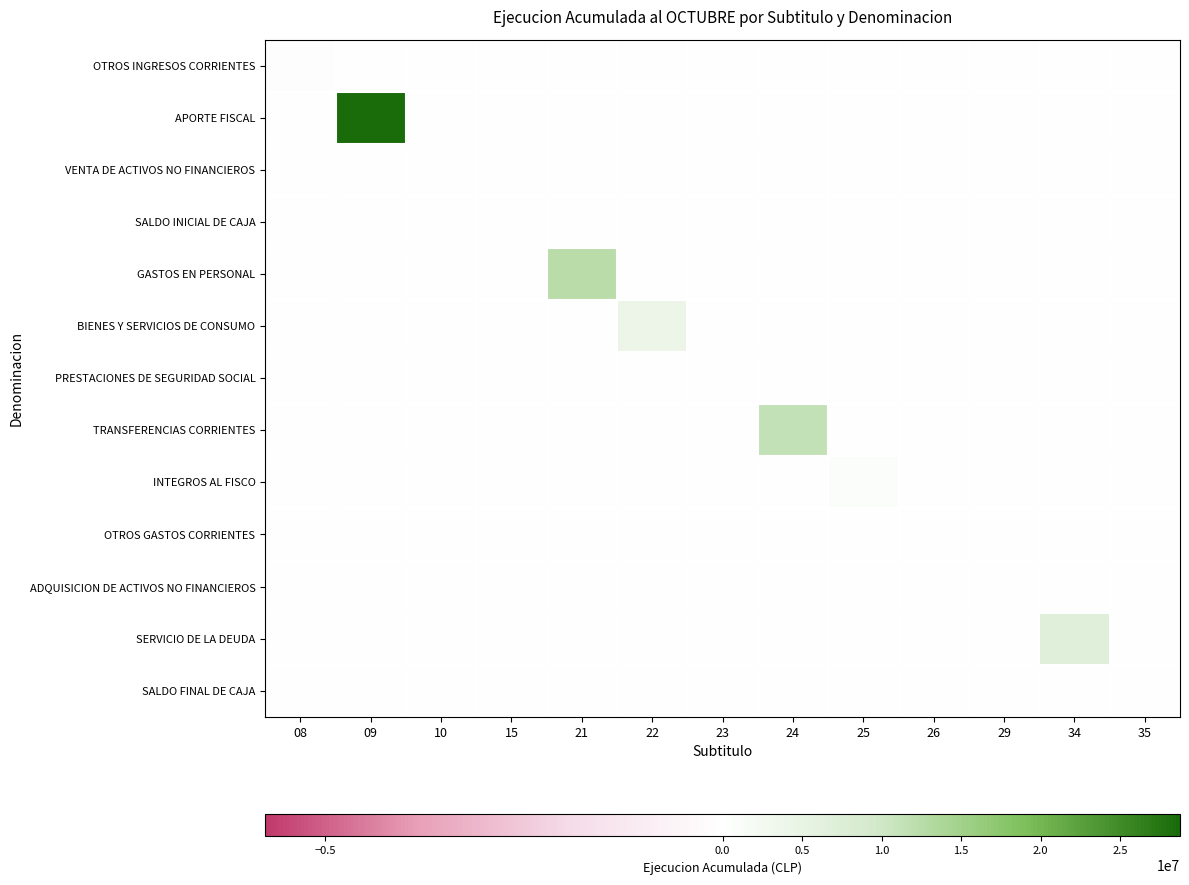

Reading left to right, list all the values displayed in this chart.

OTROS INGRESOS CORRIENTES: 08=547936	09=0	10=0	15=0	21=0	22=0	23=0	24=0	25=0	26=0	29=0	34=0	35=0
APORTE FISCAL: 08=0	09=28763711	10=0	15=0	21=0	22=0	23=0	24=0	25=0	26=0	29=0	34=0	35=0
VENTA DE ACTIVOS NO FINANCIEROS: 08=0	09=0	10=0	15=0	21=0	22=0	23=0	24=0	25=0	26=0	29=0	34=0	35=0
SALDO INICIAL DE CAJA: 08=0	09=0	10=0	15=0	21=0	22=0	23=0	24=0	25=0	26=0	29=0	34=0	35=0
GASTOS EN PERSONAL: 08=0	09=0	10=0	15=0	21=12435464	22=0	23=0	24=0	25=0	26=0	29=0	34=0	35=0
BIENES Y SERVICIOS DE CONSUMO: 08=0	09=0	10=0	15=0	21=0	22=4101537	23=0	24=0	25=0	26=0	29=0	34=0	35=0
PRESTACIONES DE SEGURIDAD SOCIAL: 08=0	09=0	10=0	15=0	21=0	22=0	23=272390	24=0	25=0	26=0	29=0	34=0	35=0
TRANSFERENCIAS CORRIENTES: 08=0	09=0	10=0	15=0	21=0	22=0	23=0	24=11297440	25=0	26=0	29=0	34=0	35=0
INTEGROS AL FISCO: 08=0	09=0	10=0	15=0	21=0	22=0	23=0	24=0	25=783227	26=0	29=0	34=0	35=0
OTROS GASTOS CORRIENTES: 08=0	09=0	10=0	15=0	21=0	22=0	23=0	24=0	25=0	26=15000	29=0	34=0	35=0
ADQUISICION DE ACTIVOS NO FINANCIEROS: 08=0	09=0	10=0	15=0	21=0	22=0	23=0	24=0	25=0	26=0	29=366263	34=0	35=0
SERVICIO DE LA DEUDA: 08=0	09=0	10=0	15=0	21=0	22=0	23=0	24=0	25=0	26=0	29=0	34=7013930	35=0
SALDO FINAL DE CAJA: 08=0	09=0	10=0	15=0	21=0	22=0	23=0	24=0	25=0	26=0	29=0	34=0	35=0